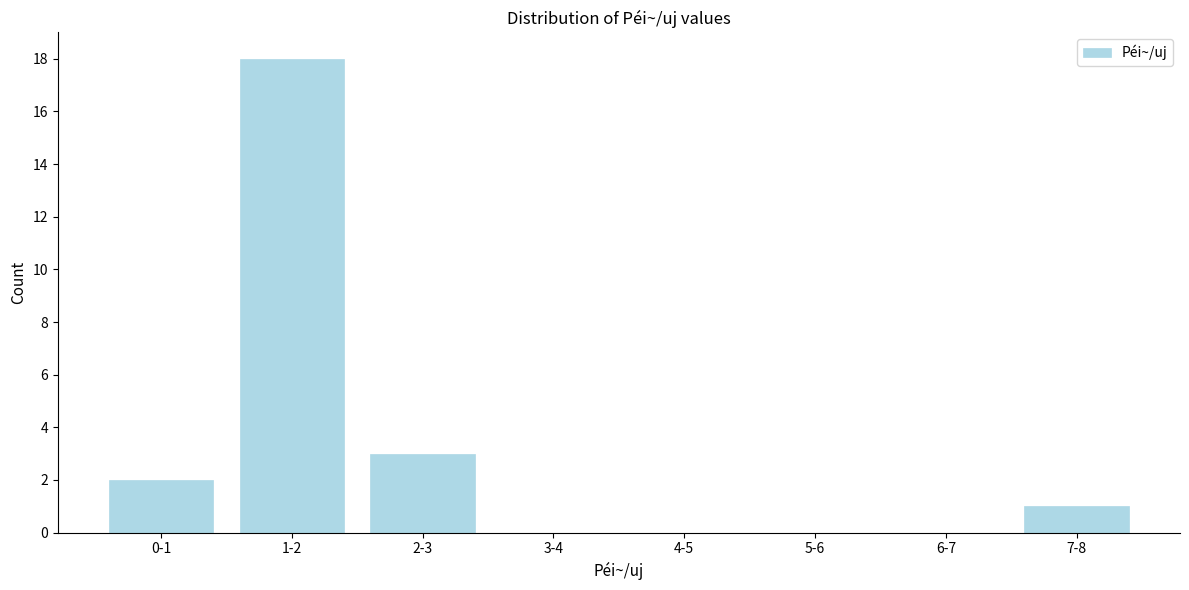

Reading left to right, list all the values displayed in this chart.

0-1=2	1-2=18	2-3=3	3-4=0	4-5=0	5-6=0	6-7=0	7-8=1